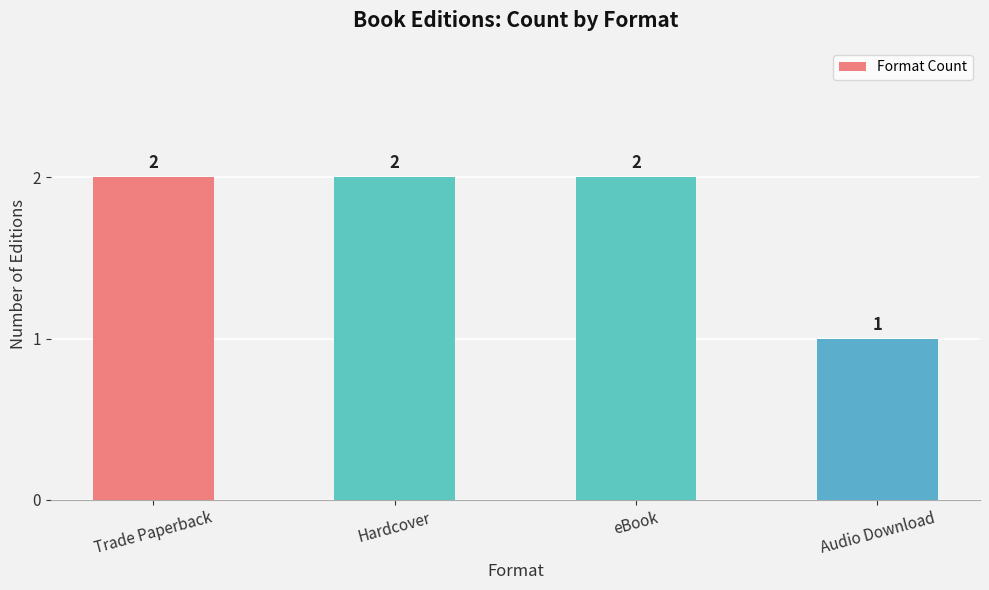

Is it true that the value at Trade Paperback is 2?

True